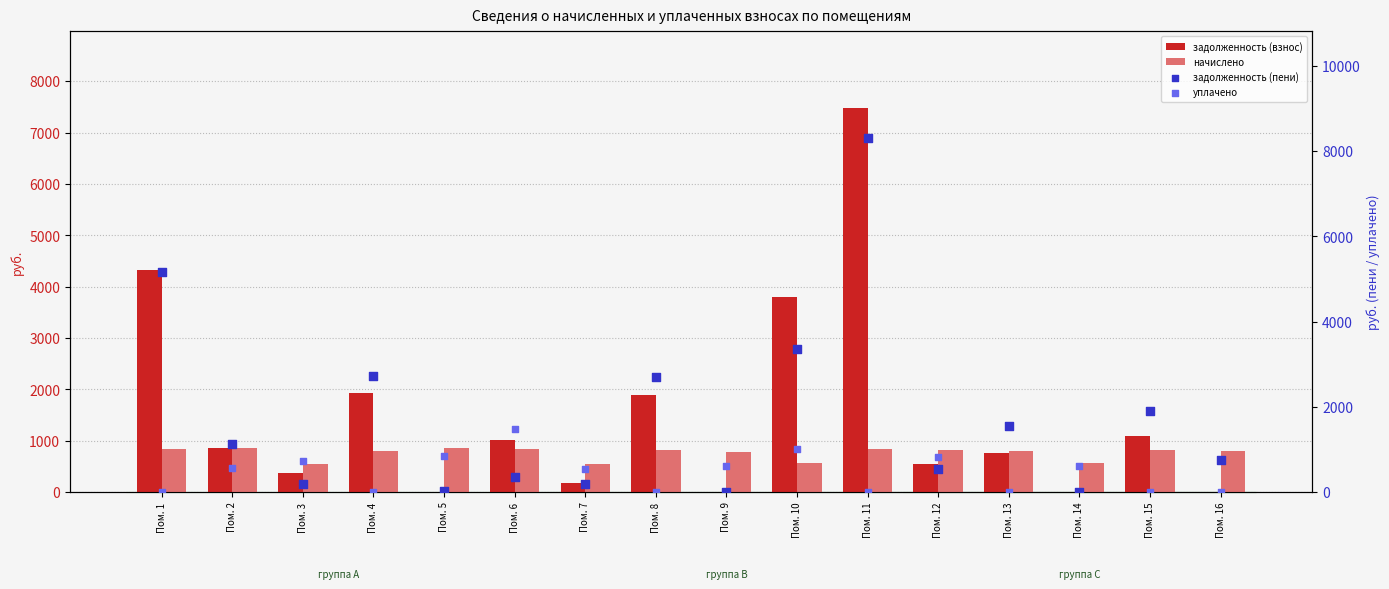

Is the value of задолженность (взнос) at Пом. 8 greater than the value of начислено at Пом. 8?

Yes